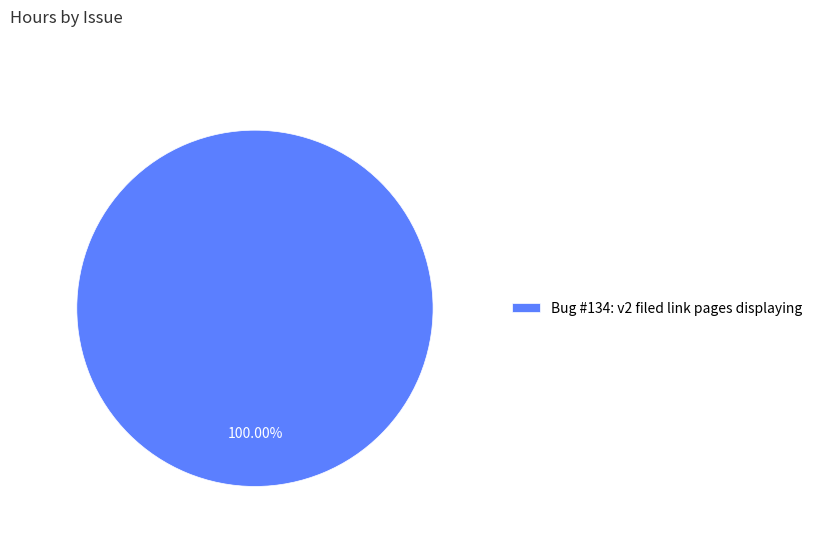

Does any single category account for the majority?

Yes